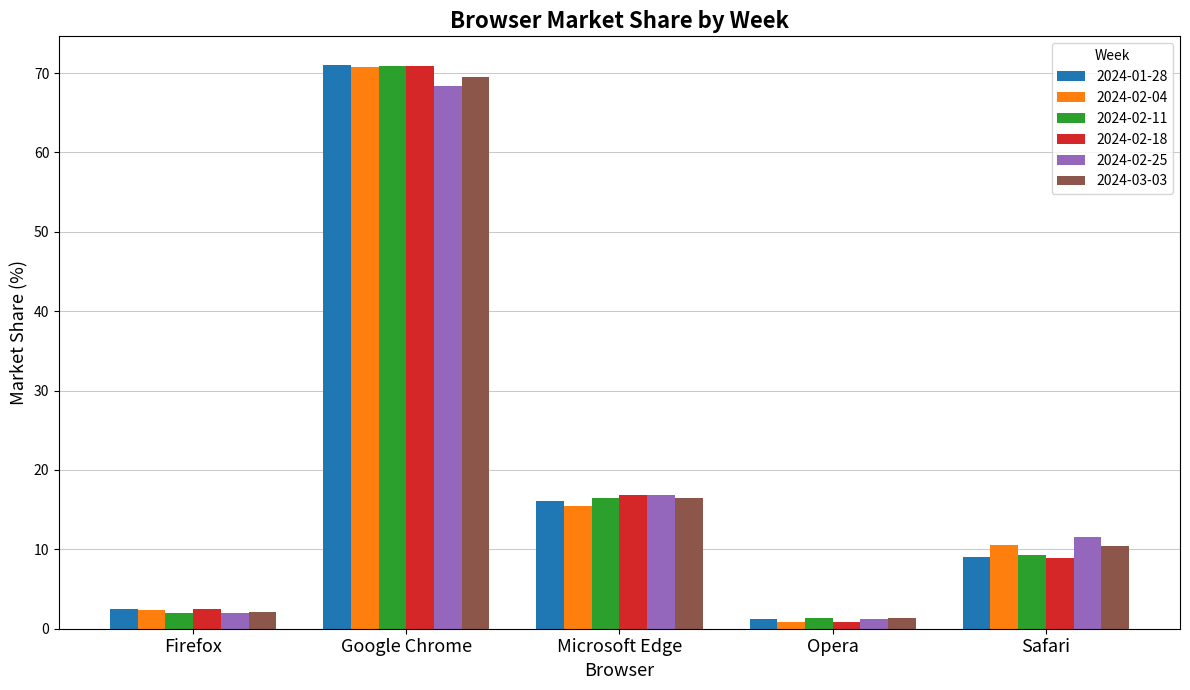

What position from the right is Firefox?

5